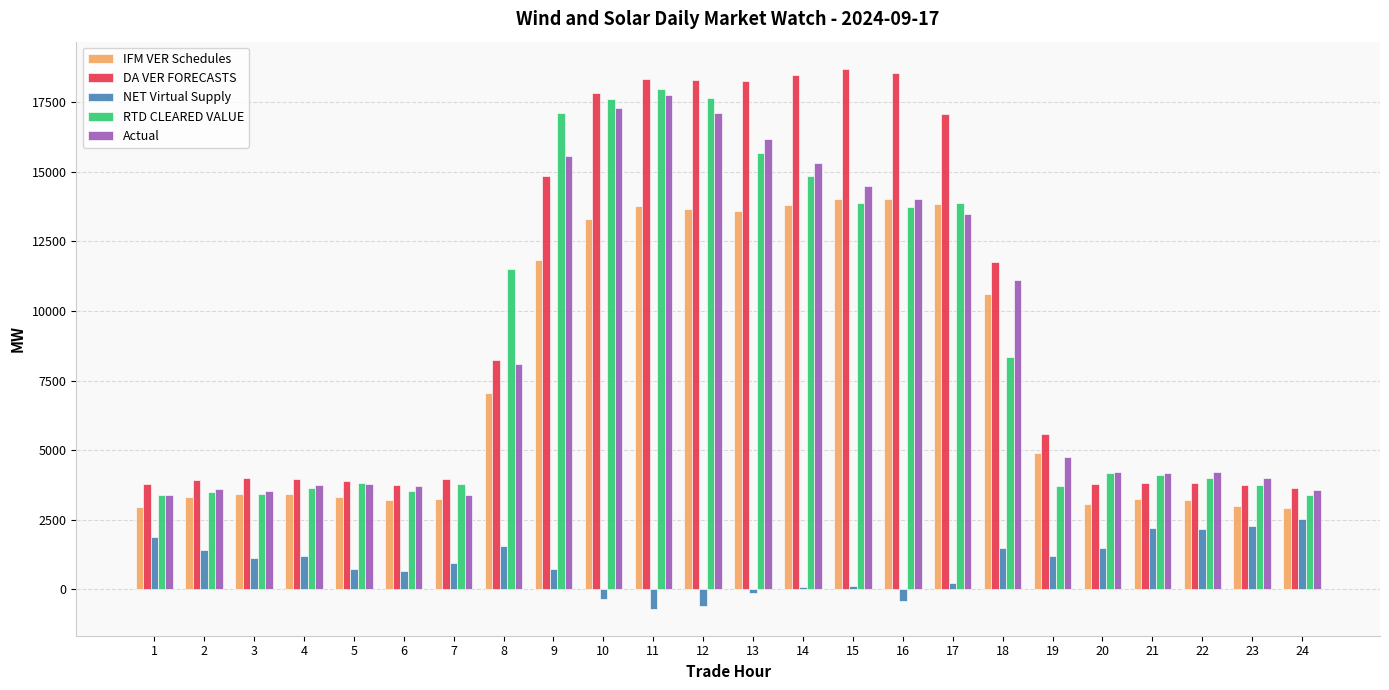

Rank the series by their maximum value, from highest to lowest.

DA VER FORECASTS, RTD CLEARED VALUE, Actual, IFM VER Schedules, NET Virtual Supply